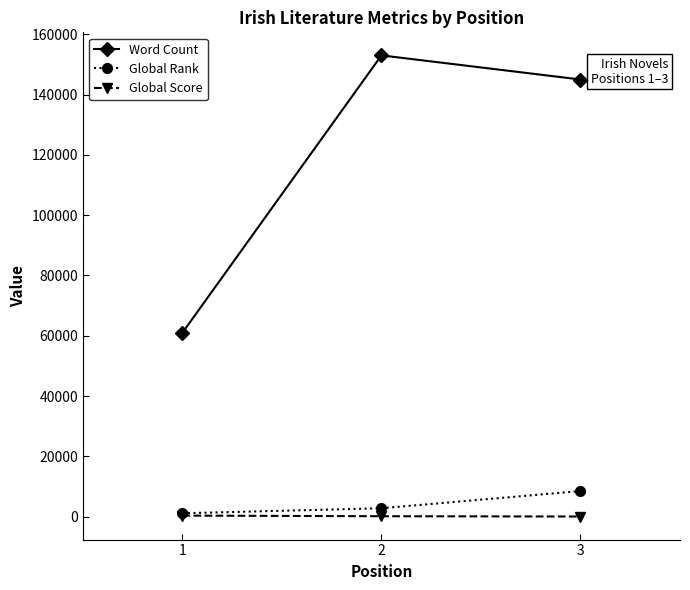

Which series has the widest spread of values?

Word Count